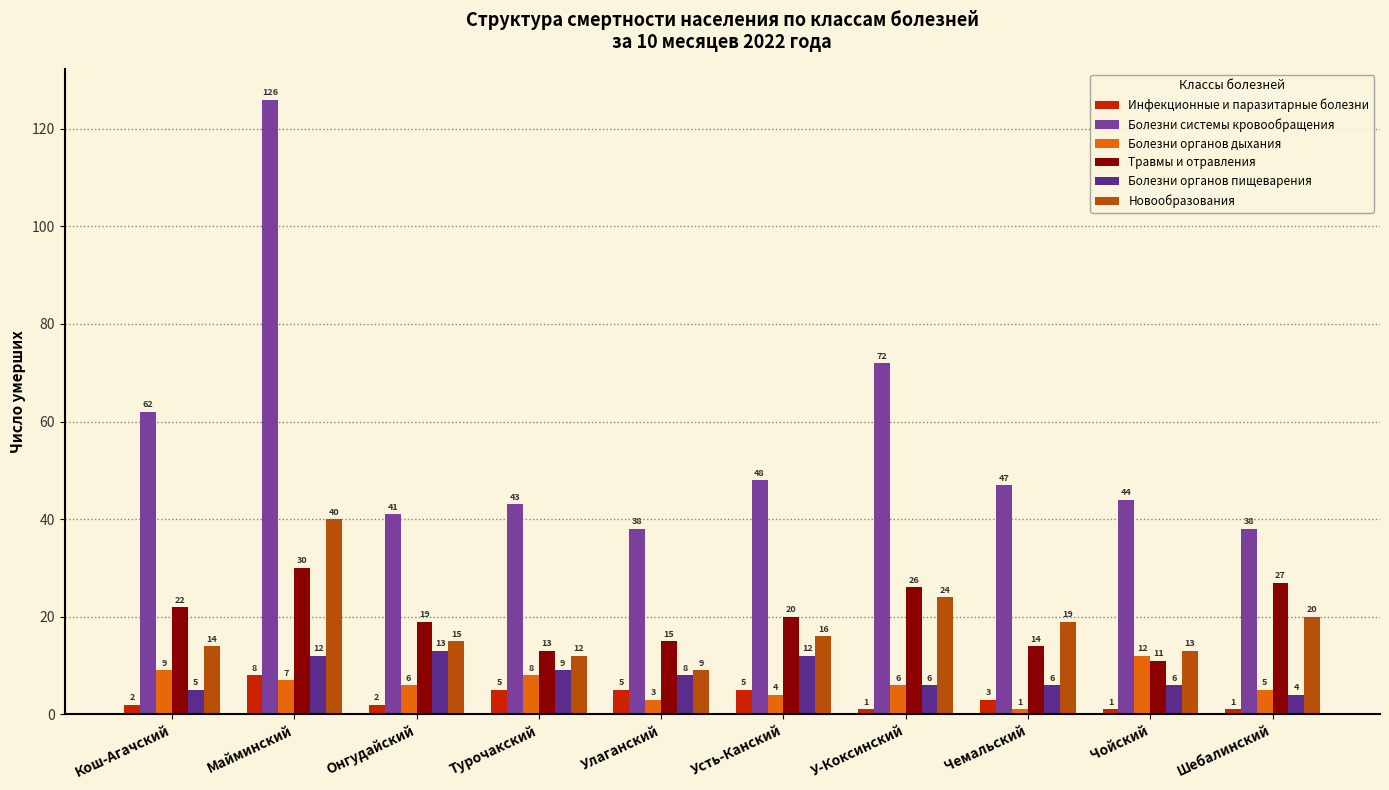

At how many categories does at least one series exceed 34?

10